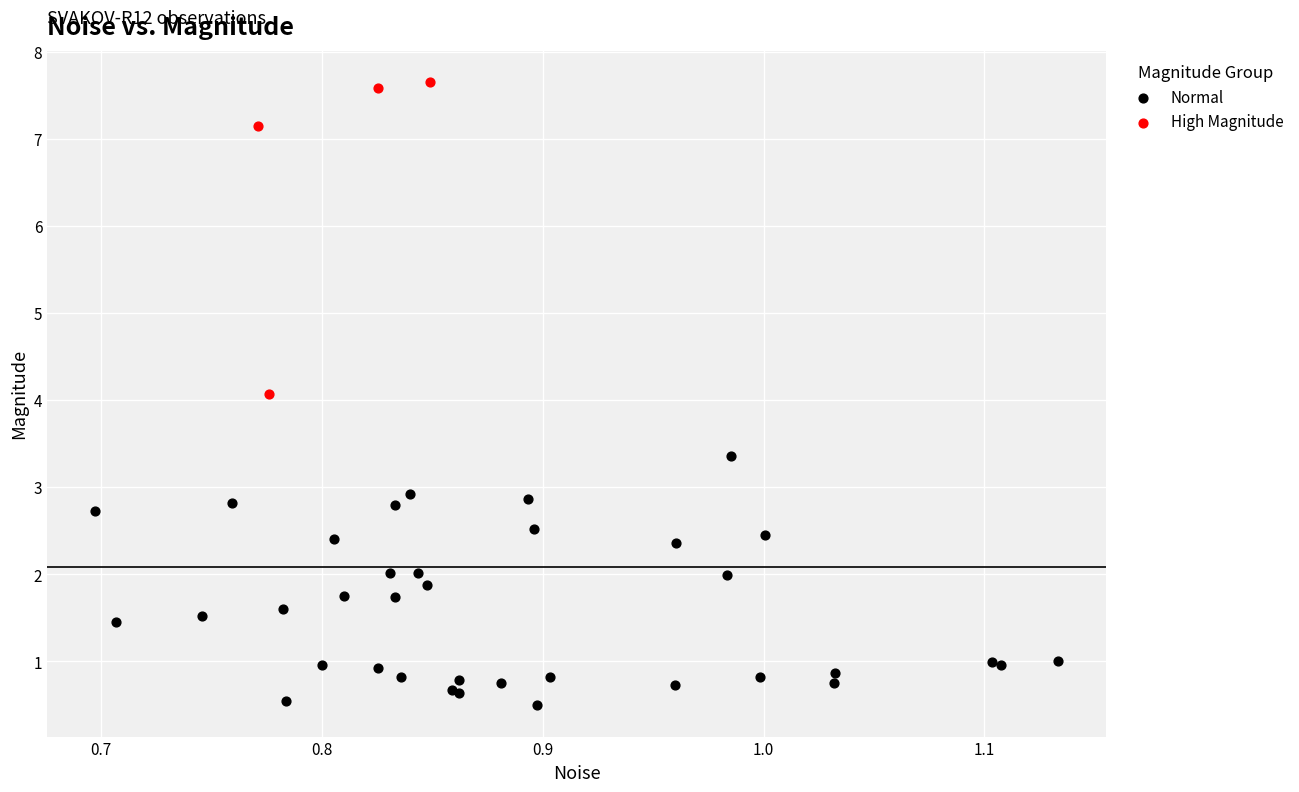

Which series contains the lowest Y value?

Normal